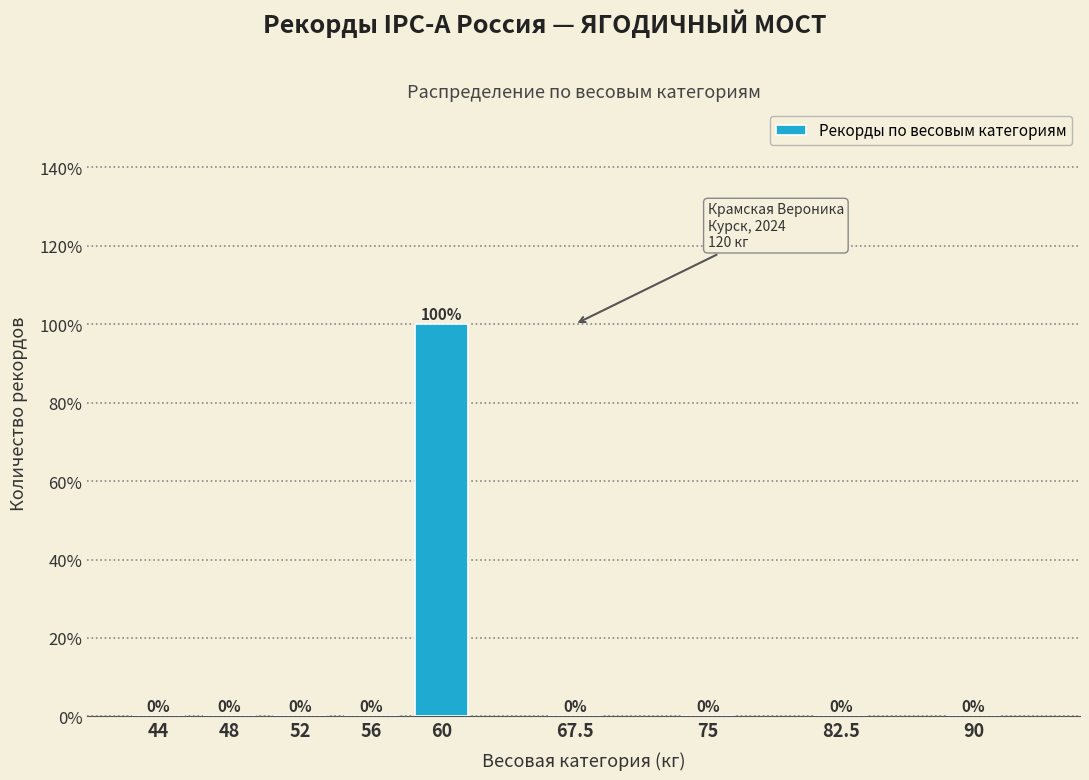

Reading left to right, transcribe all the data shown in this chart.

44=0	48=0	52=0	56=0	60=100	67.5=0	75=0	82.5=0	90=0